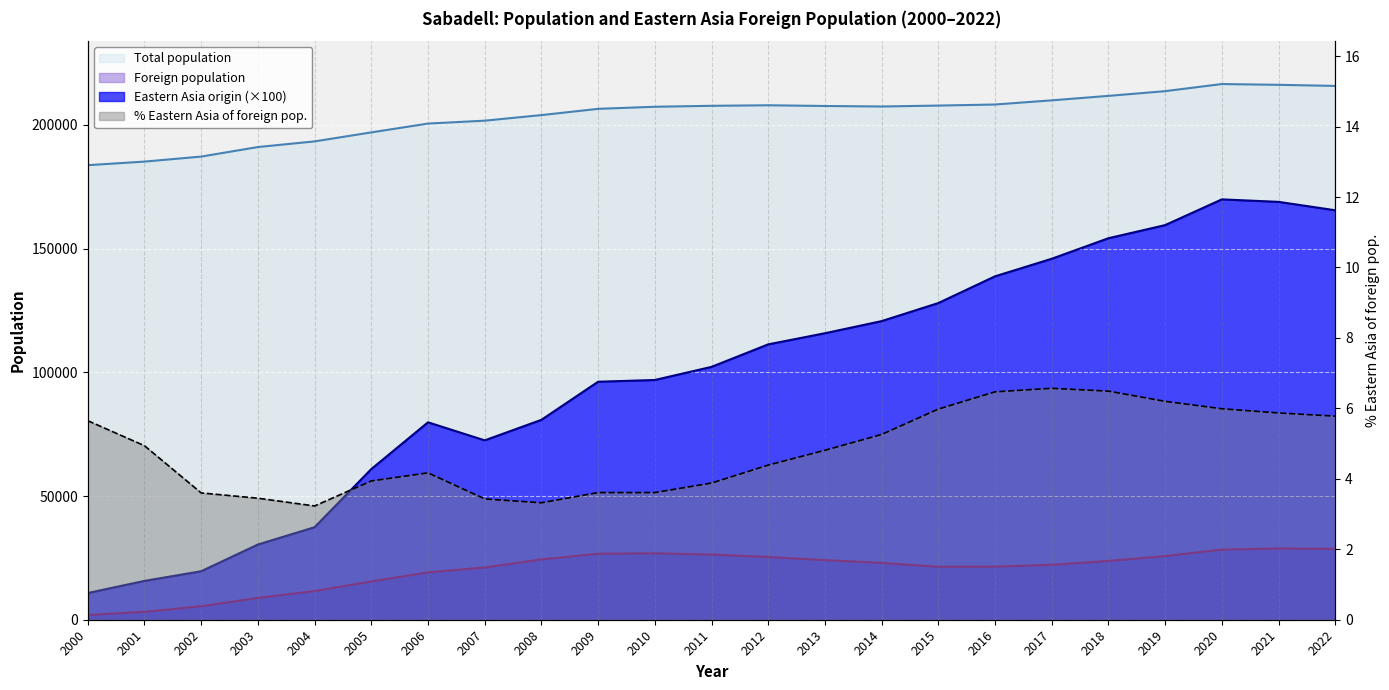

Reading right to left, what are all the values shown in this chart?

Total population: 215760.0	216204.0	216520.0	213644.0	211734.0	209931.0	208246.0	207814.0	207444.0	207649.0	207938.0	207721.0	207338.0	206493.0	203969.0	201712.0	200545.0	196971.0	193338.0	191057.0	187201.0	185170.0	183727.0
Foreign population: 28632.0	28794.0	28356.0	25725.0	23762.0	22200.0	21466.0	21401.0	22968.0	24089.0	25340.0	26348.0	26831.0	26678.0	24367.0	21107.0	19146.0	15455.0	11595.0	8799.0	5450.0	3178.0	1912.0
Eastern Asia origin: 165500.0	168900.0	169900.0	159500.0	154200.0	145900.0	138800.0	128000.0	120700.0	115800.0	111300.0	102200.0	96900.0	96200.0	80800.0	72500.0	79800.0	60900.0	37400.0	30400.0	19600.0	15700.0	10800.0
% Eastern Asia of foreign: 5.8	5.9	6.0	6.2	6.5	6.6	6.5	6.0	5.3	4.8	4.4	3.9	3.6	3.6	3.3	3.4	4.2	3.9	3.2	3.5	3.6	4.9	5.7